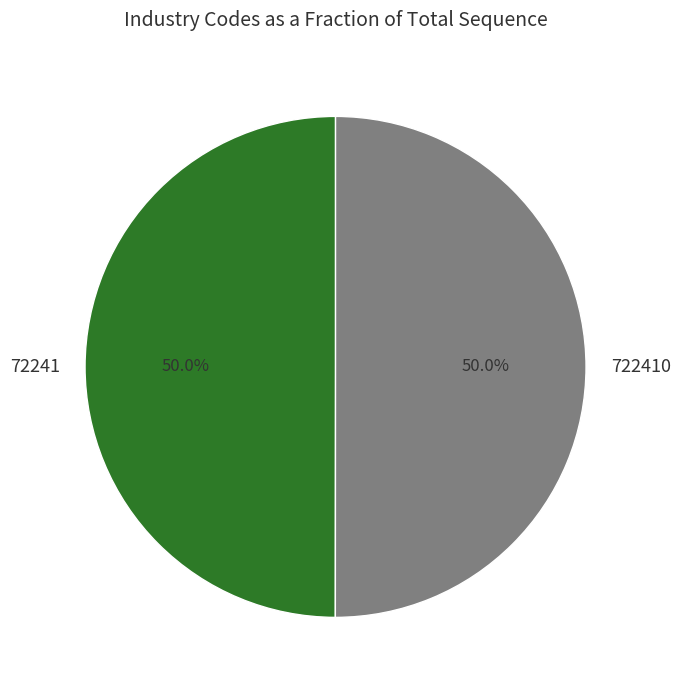

Is it true that 72241 is 50% of the pie?

True